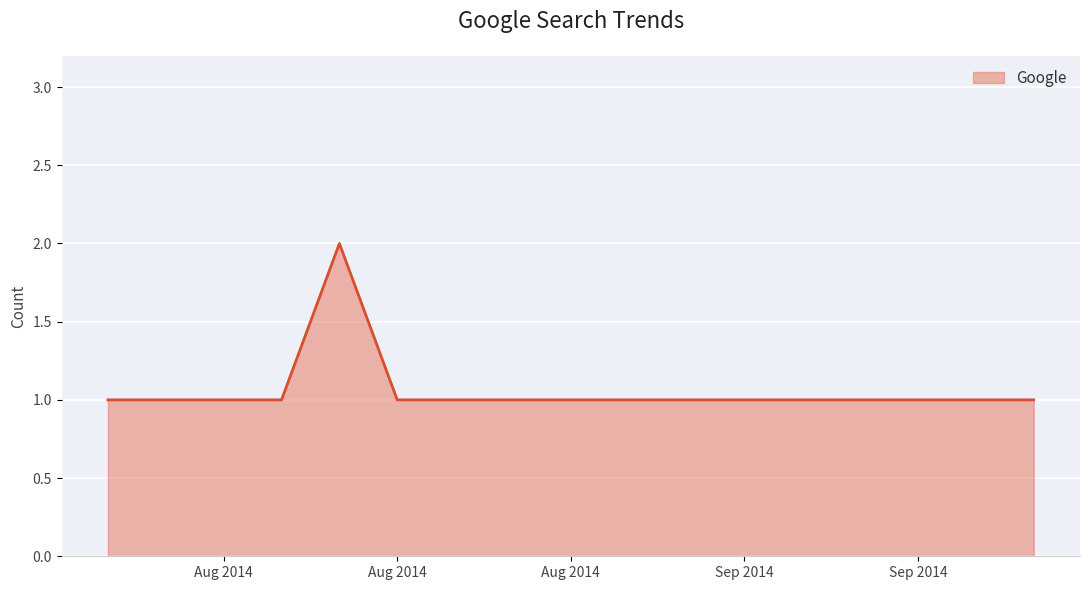

True or false: the data has more than 0 interior local peaks.

True